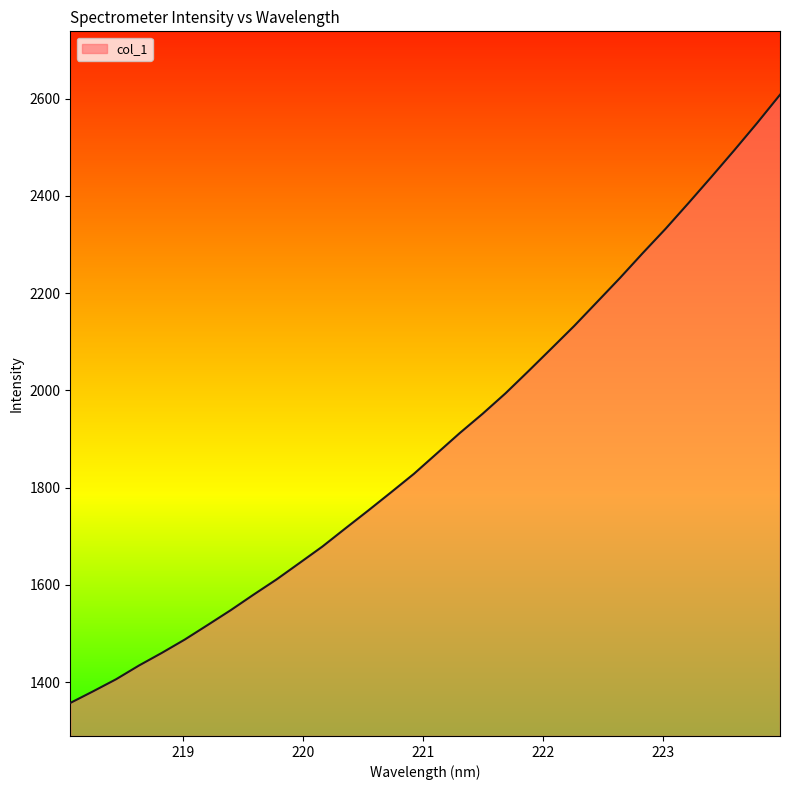

What is the maximum value shown in the chart?

2608.0